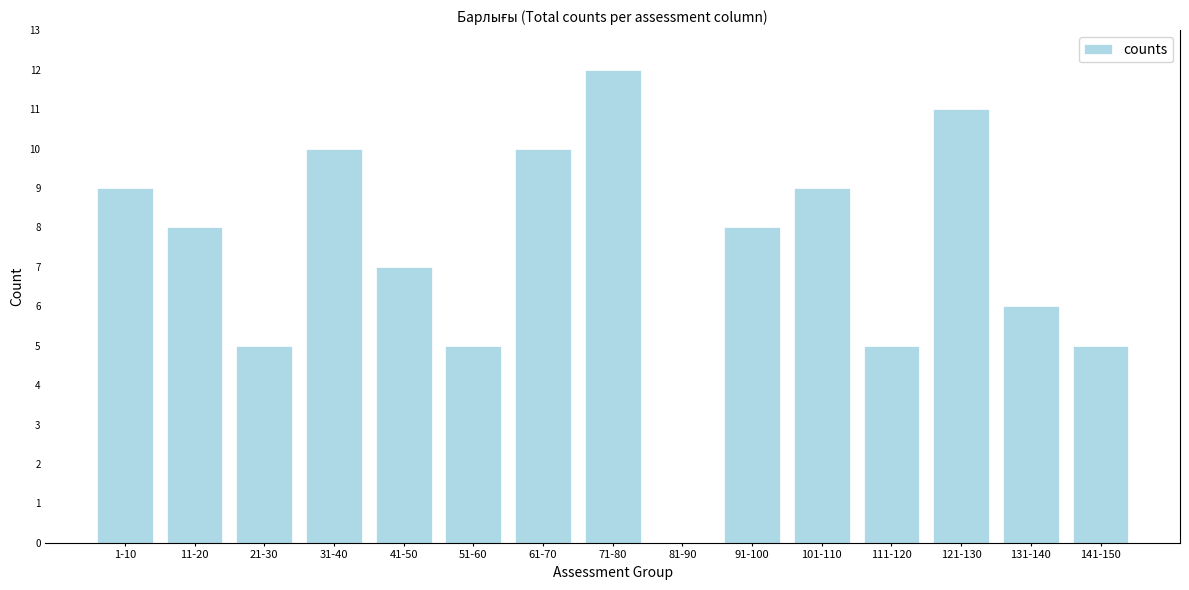

Reading left to right, what are all the values shown in this chart?

1-10=9	11-20=8	21-30=5	31-40=10	41-50=7	51-60=5	61-70=10	71-80=12	81-90=0	91-100=8	101-110=9	111-120=5	121-130=11	131-140=6	141-150=5